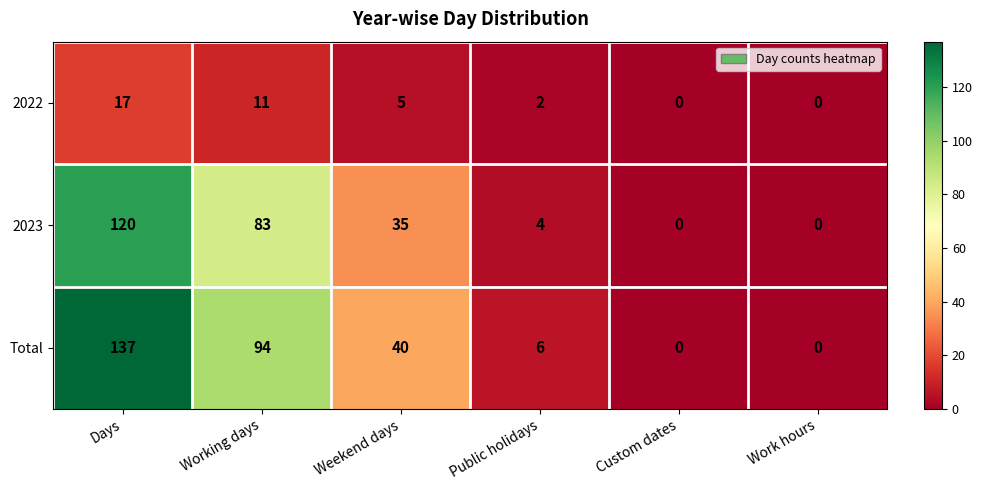

Which series has the largest range (max minus min)?

Total